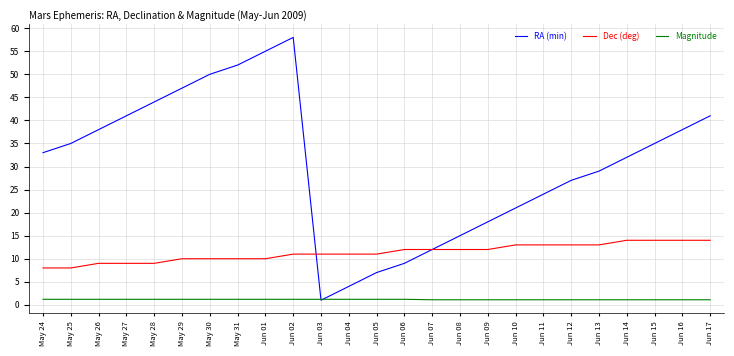

At Jun 08, list the series in order from smallest to largest.

Magnitude, Dec (deg), RA (min)